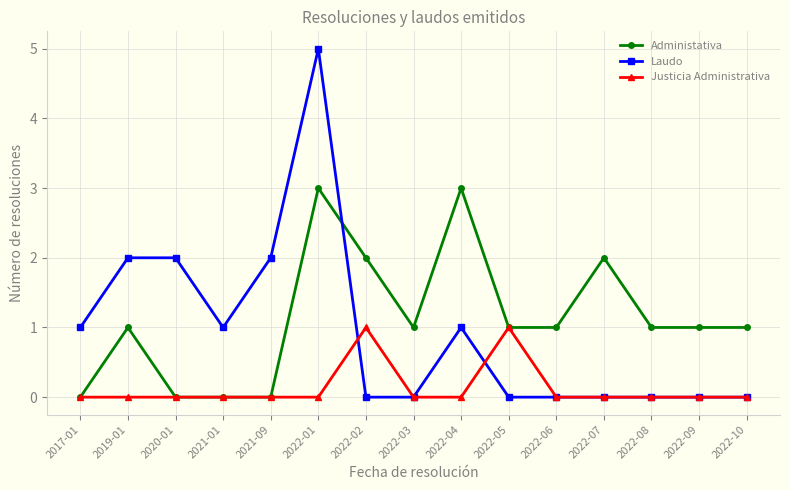

Is this an area chart (filled region under the line)?

No